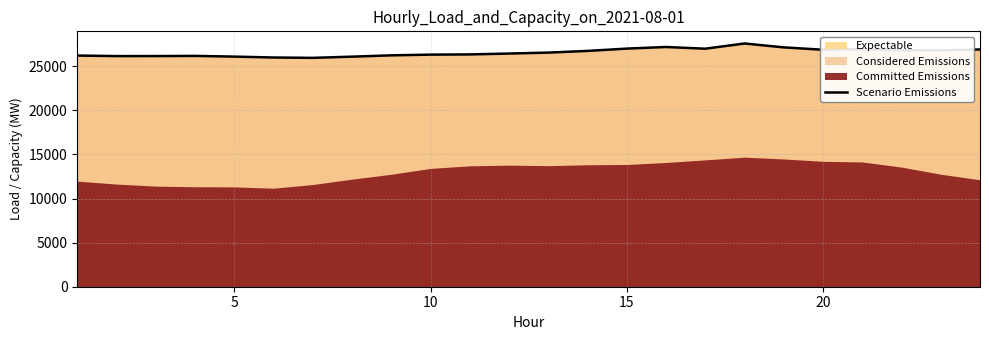

True or false: there are more than 0 points higher than both neighbors.

True